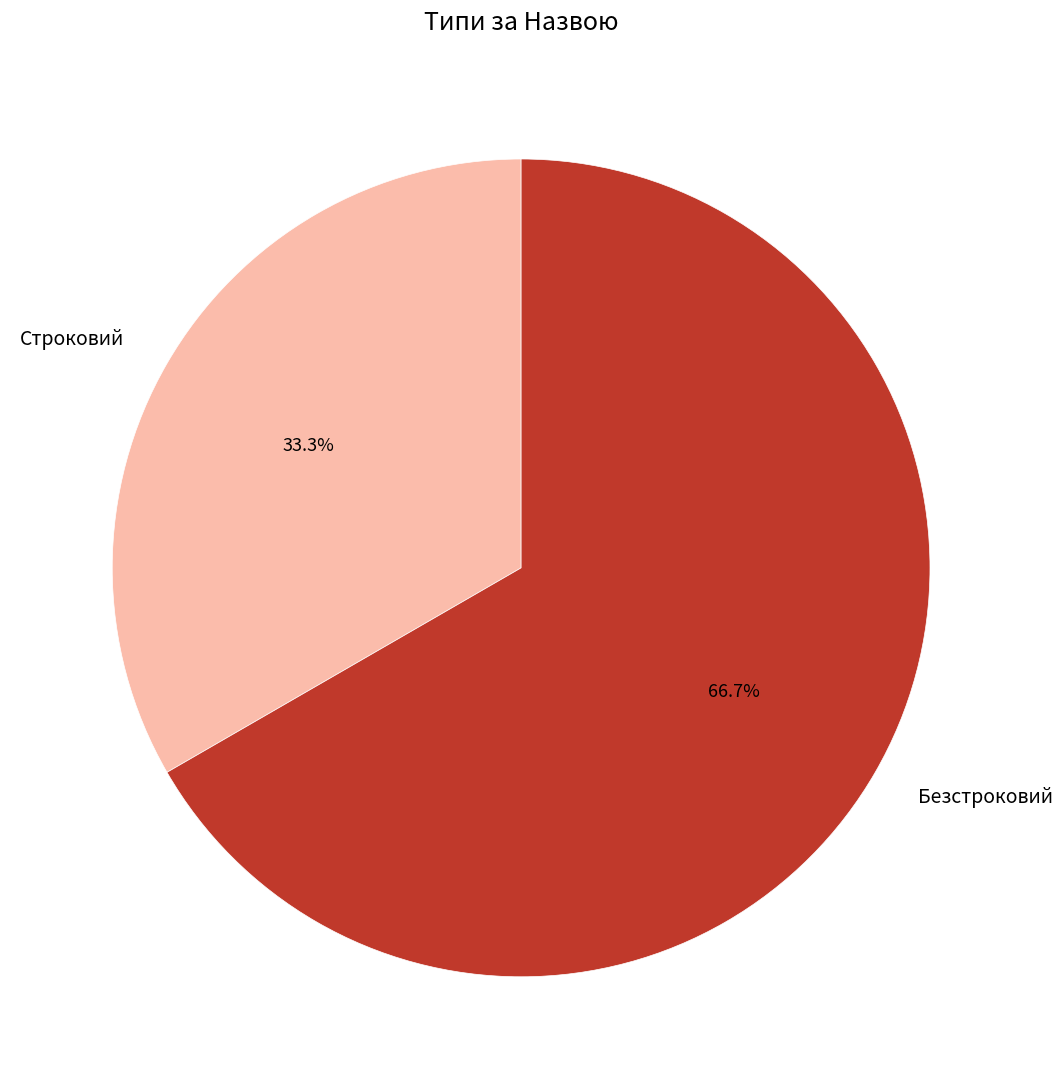

Is Строковий the majority of the pie?

No